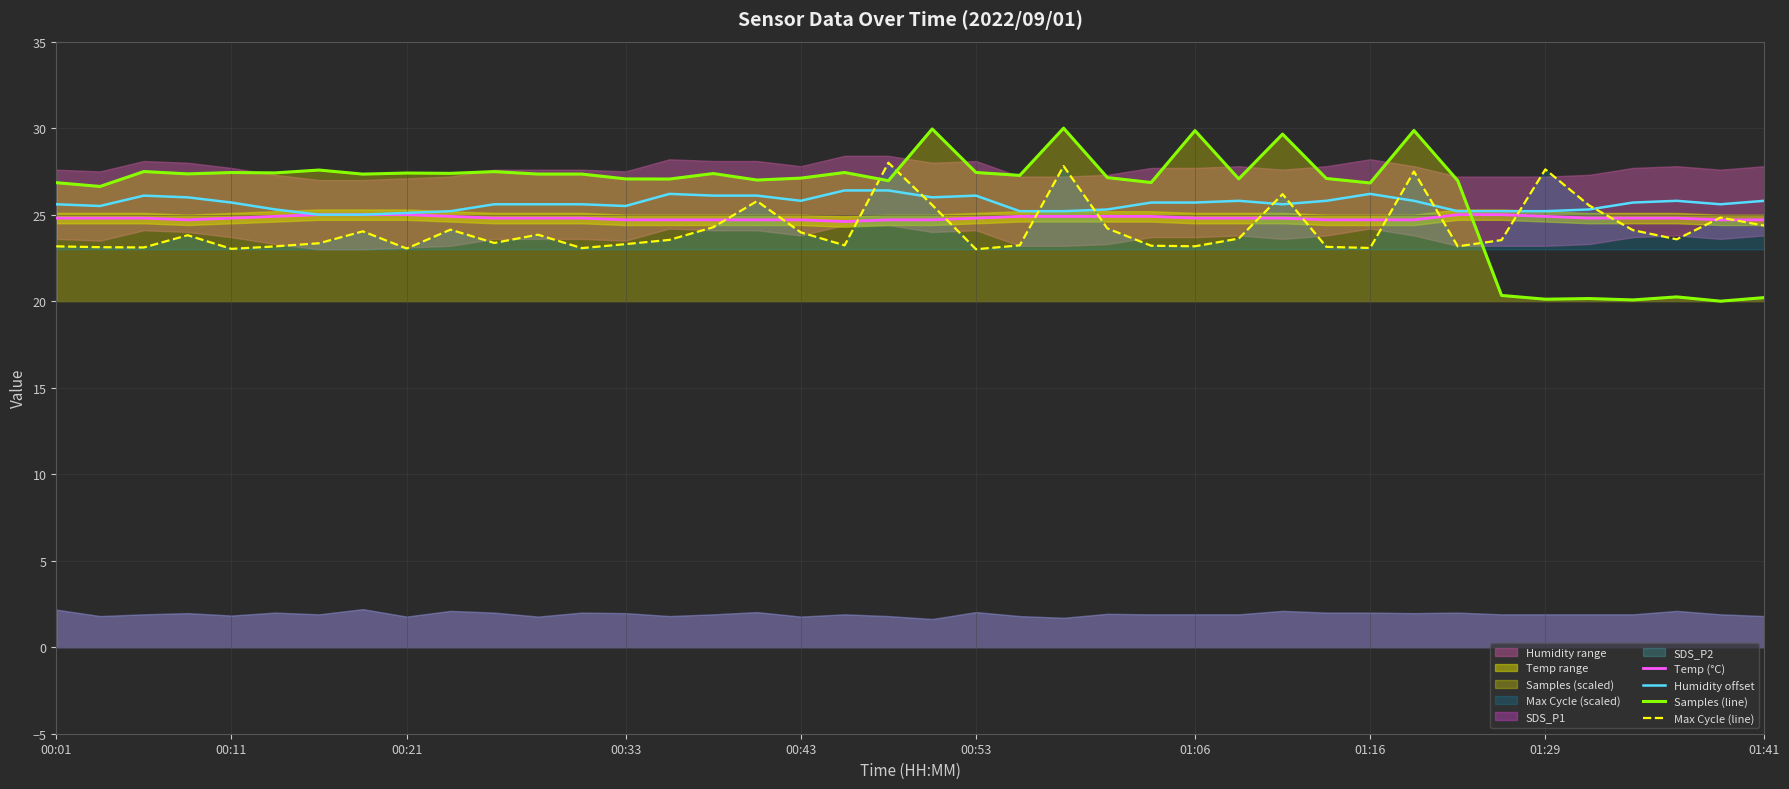

How many lines are shown in the chart?

4